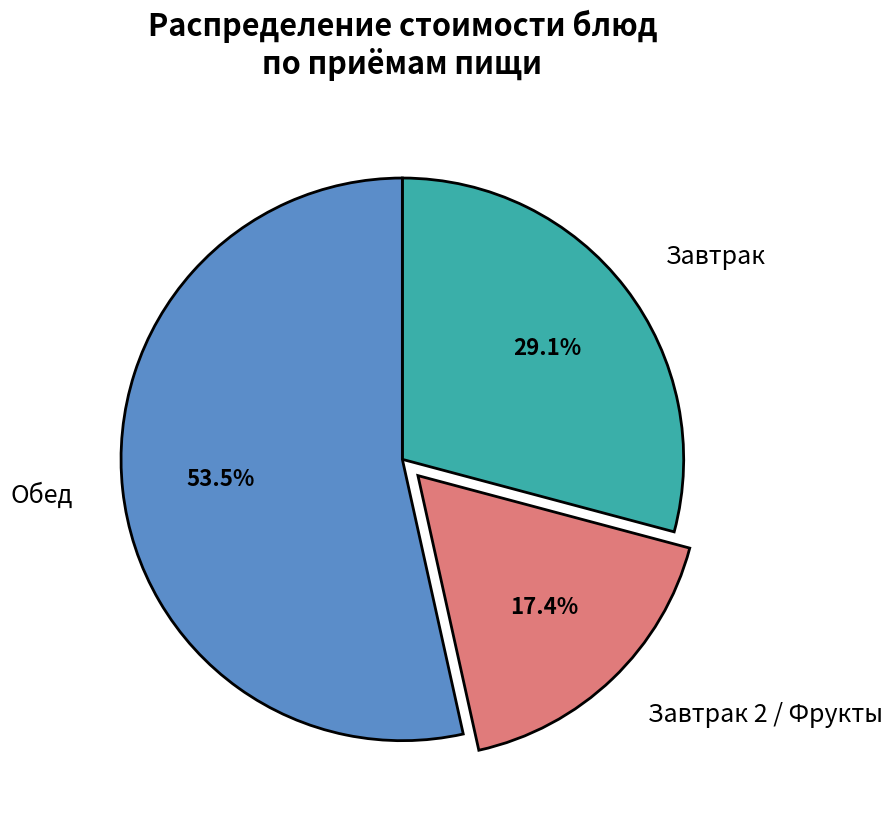

Combined, do Завтрак 2 / Фрукты and Завтрак account for over 50%?

No